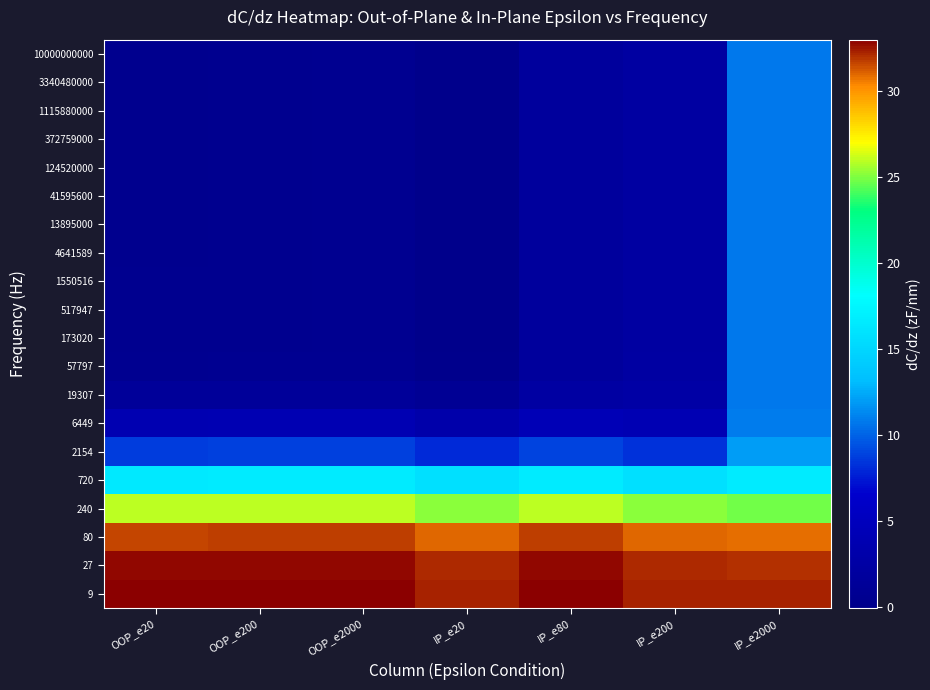

At which category is the sum across all series the highest?

IP_e2000